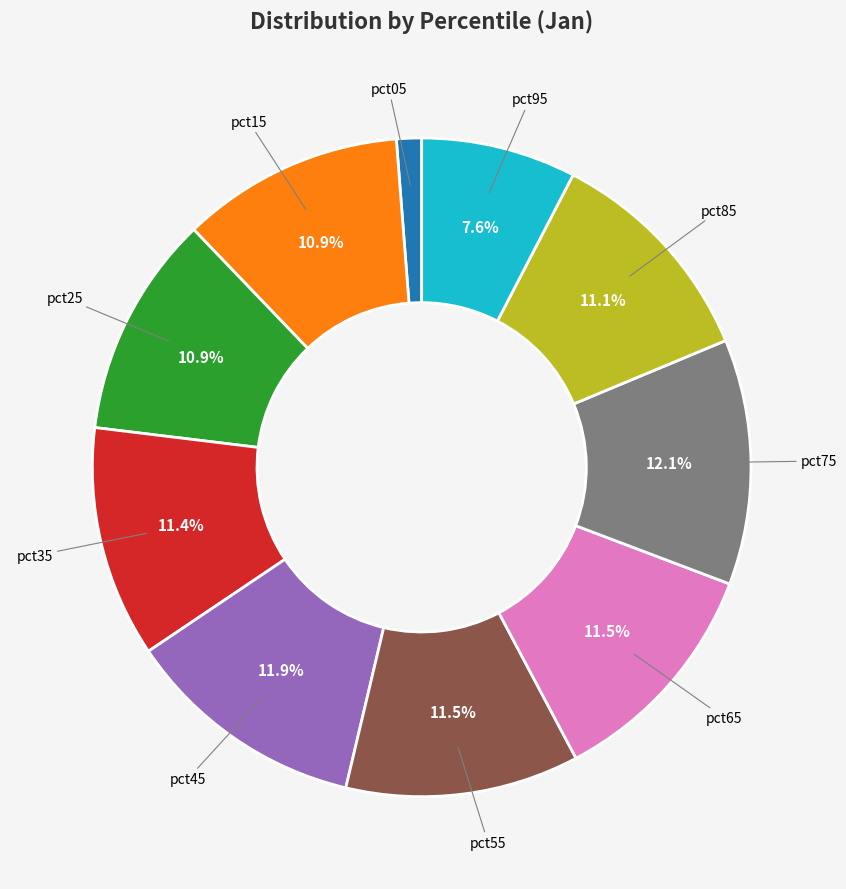

Does any single category account for the majority?

No